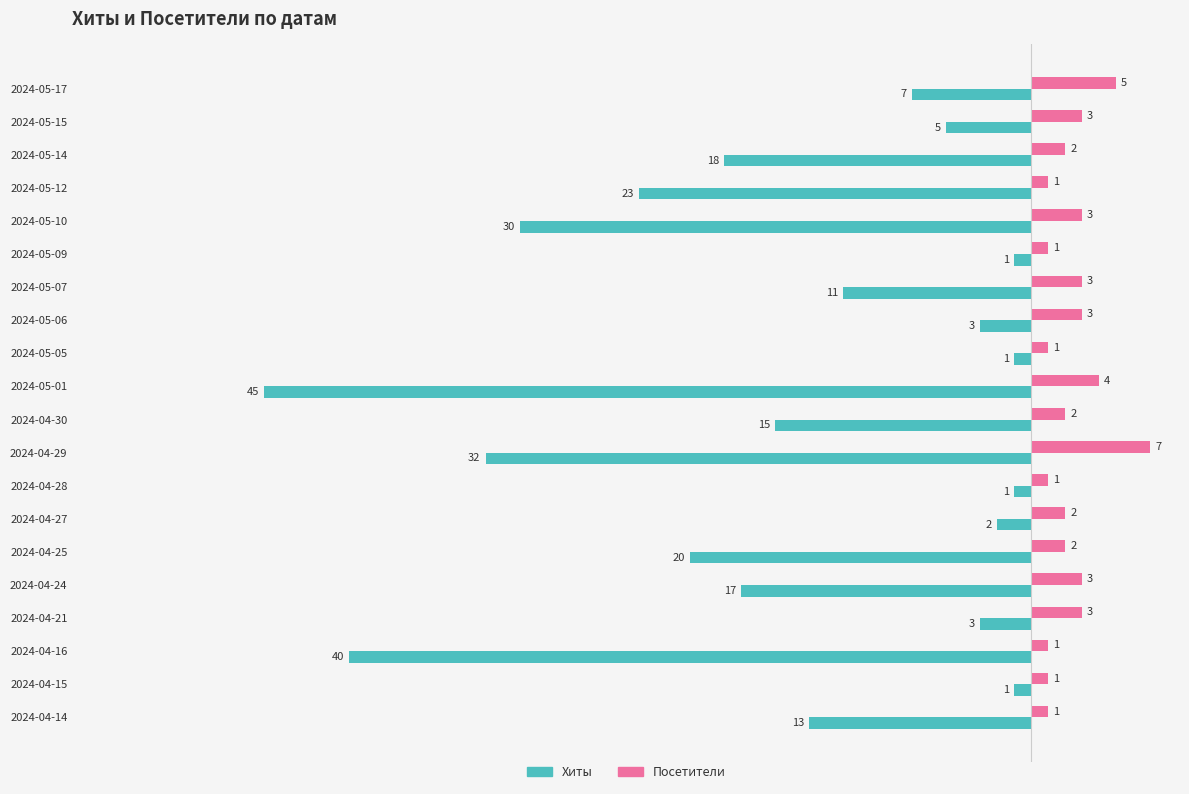

Between 2024-04-28 and 2024-04-24, which series saw the biggest shift?

Хиты